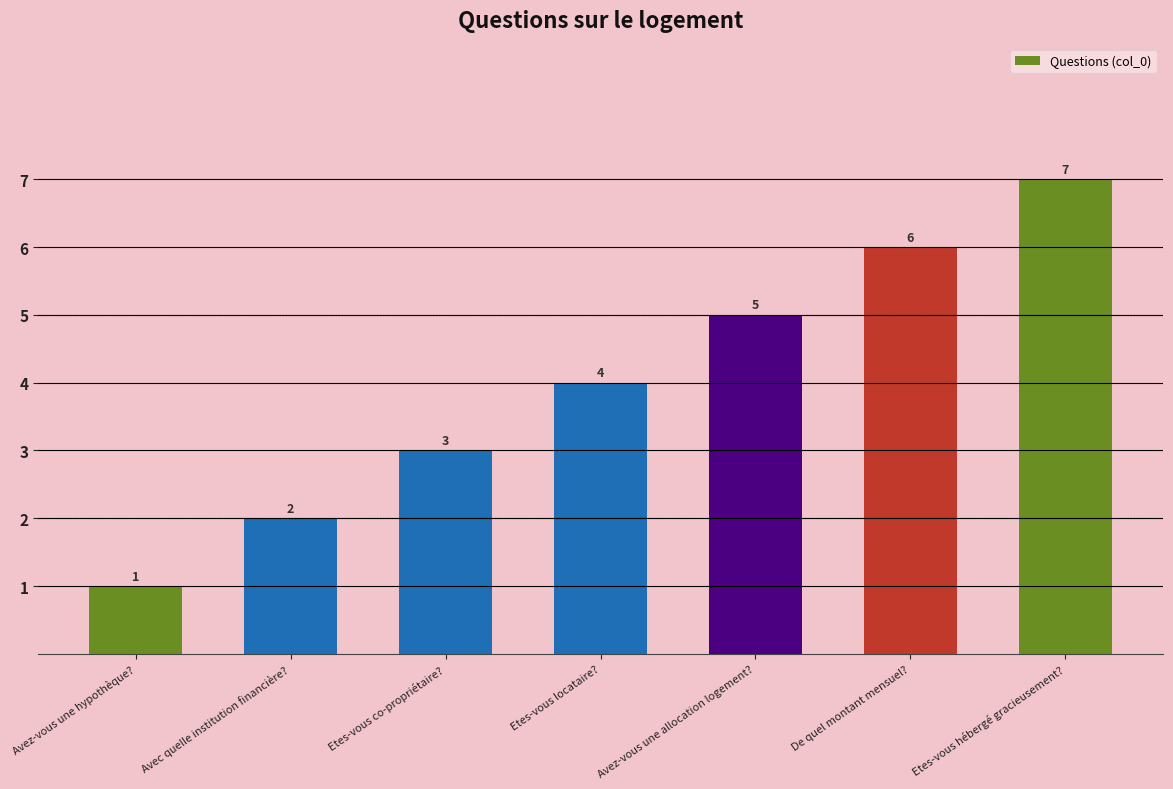

Between De quel montant mensuel? and Avec quelle institution financière?, which is larger?

De quel montant mensuel?